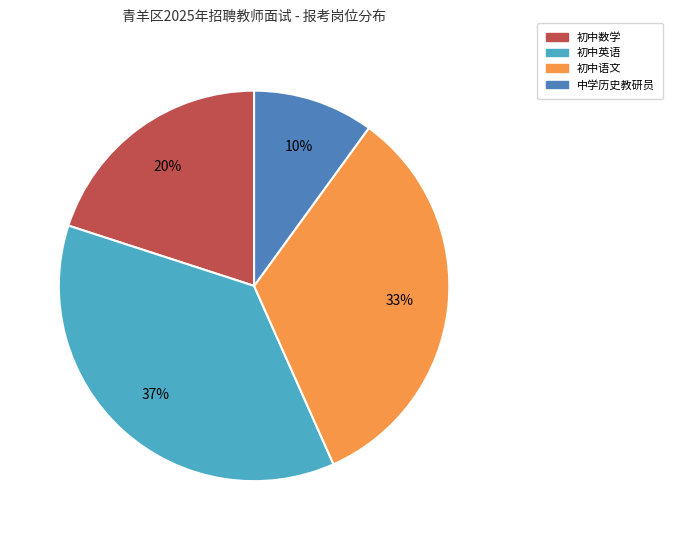

What is the ratio of the value at 初中数学 to the value at 初中英语?

0.5